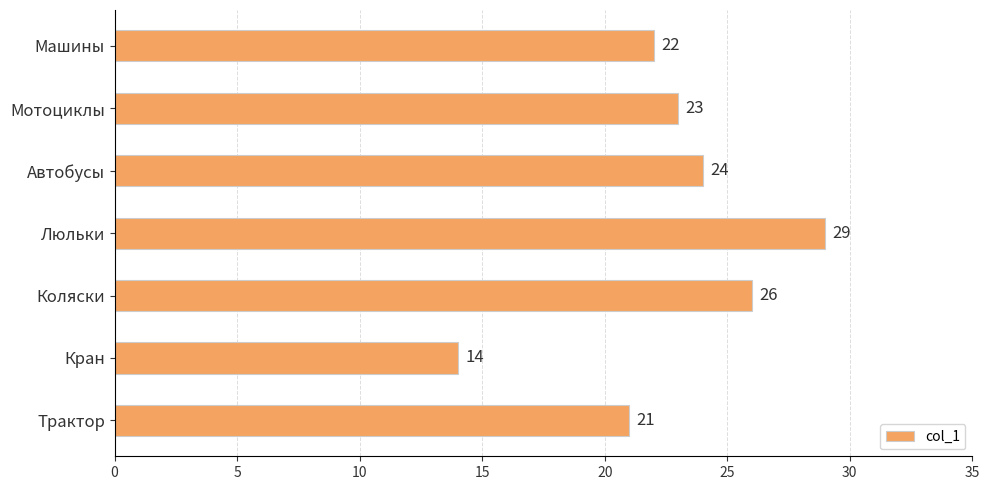

How many distinct data groups are displayed?

1